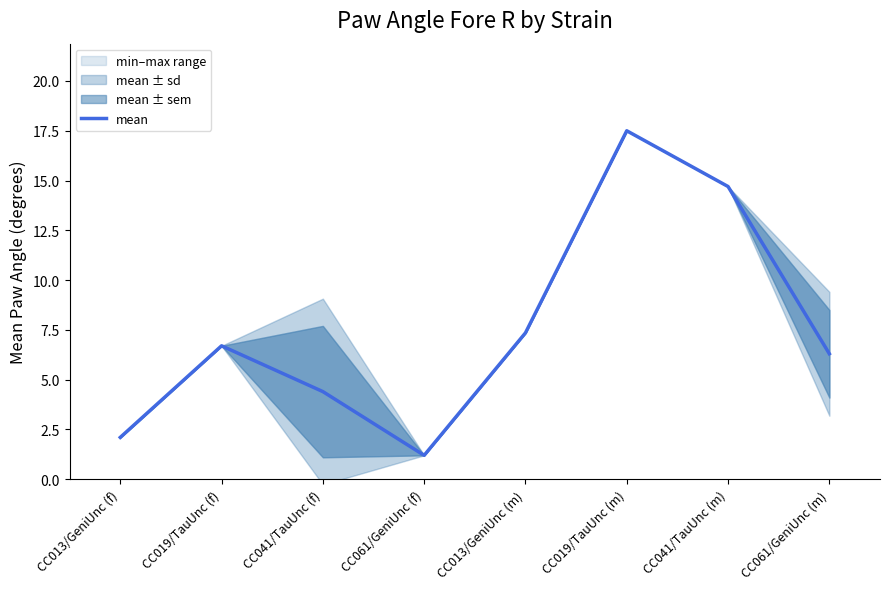

What is the label of the 7th point from the left?

CC041/TauUnc (m)